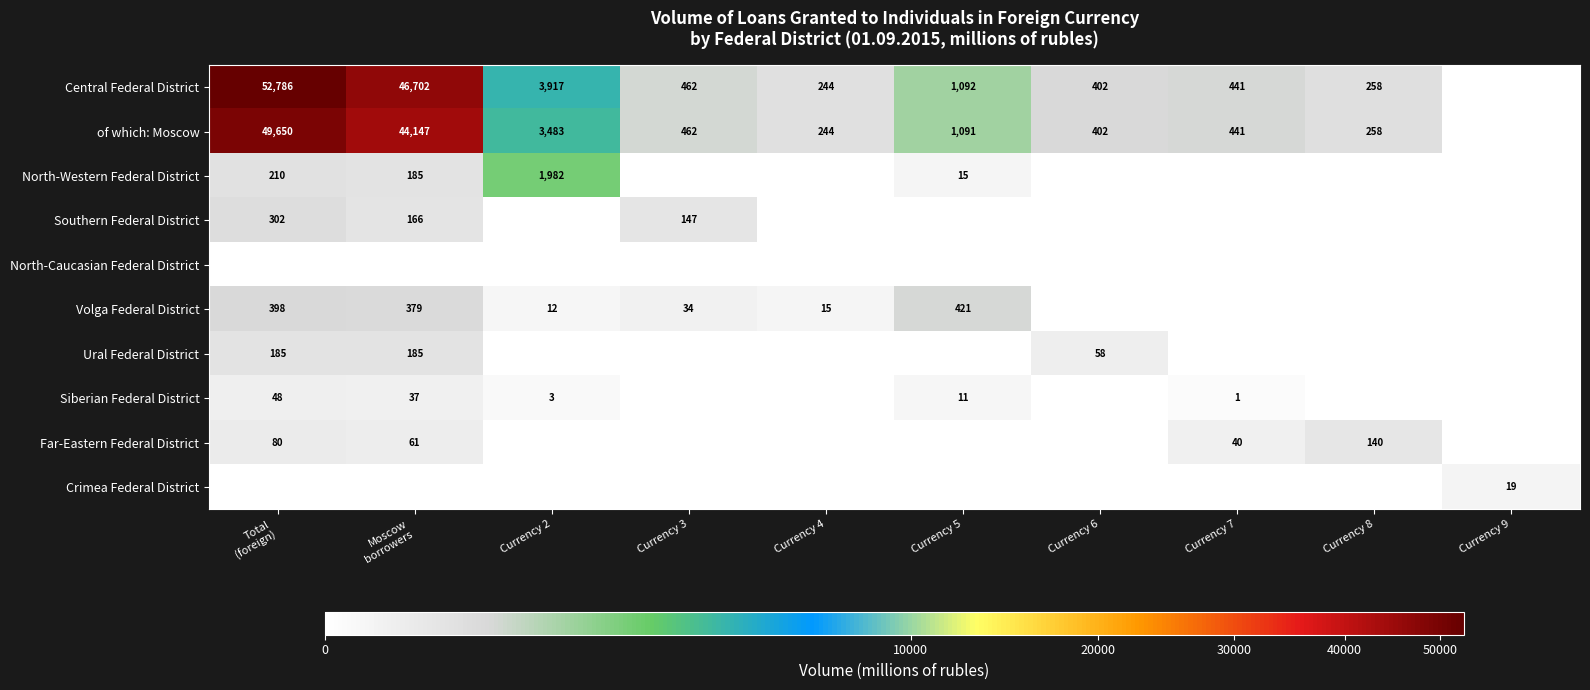

The of which: Moscow series shows 318 at Currency 5. True or false?

False